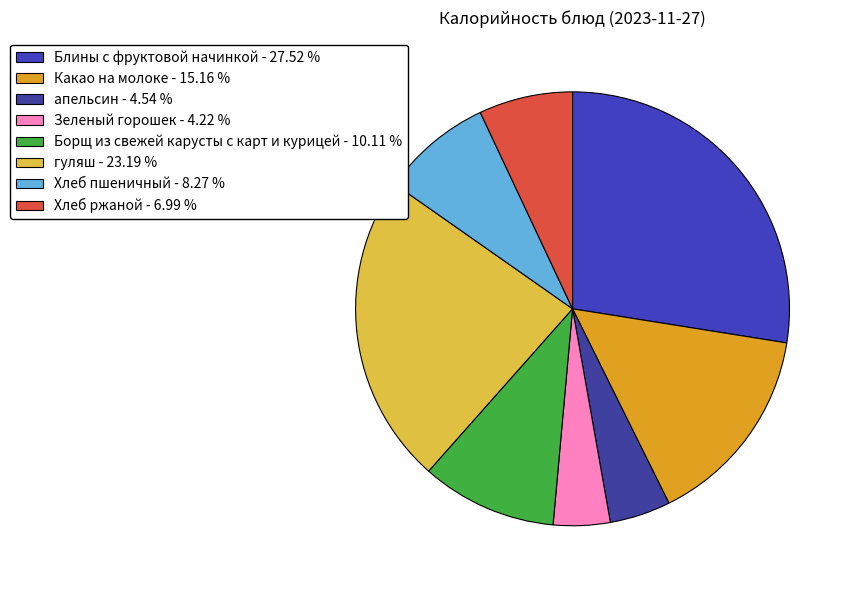

Count the number of slices in the pie.

8